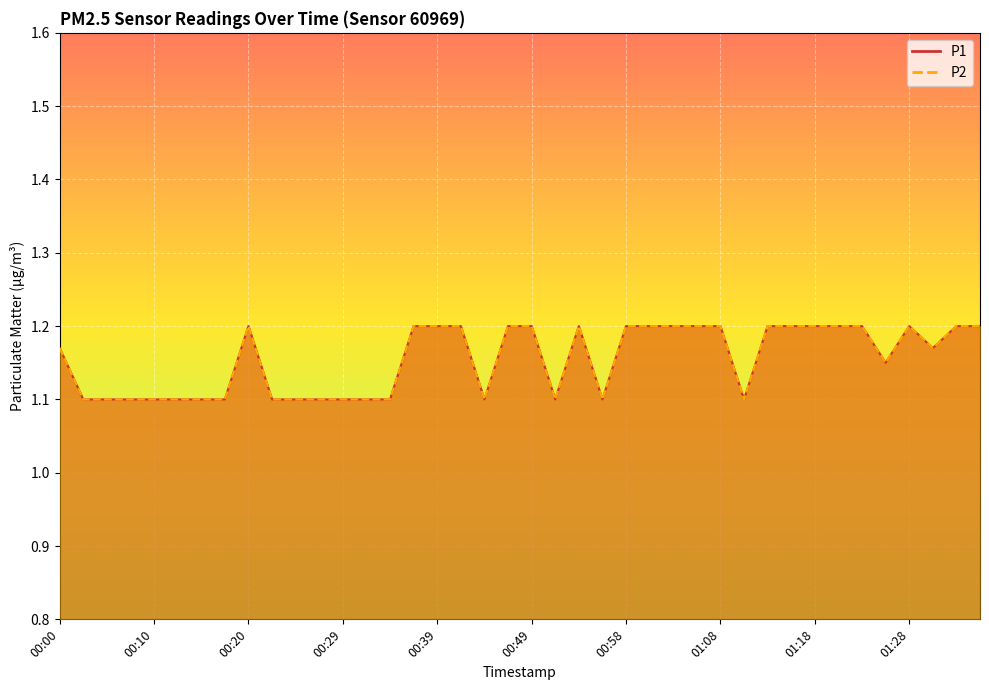

Between 01:30 and 00:27, which is larger?

01:30